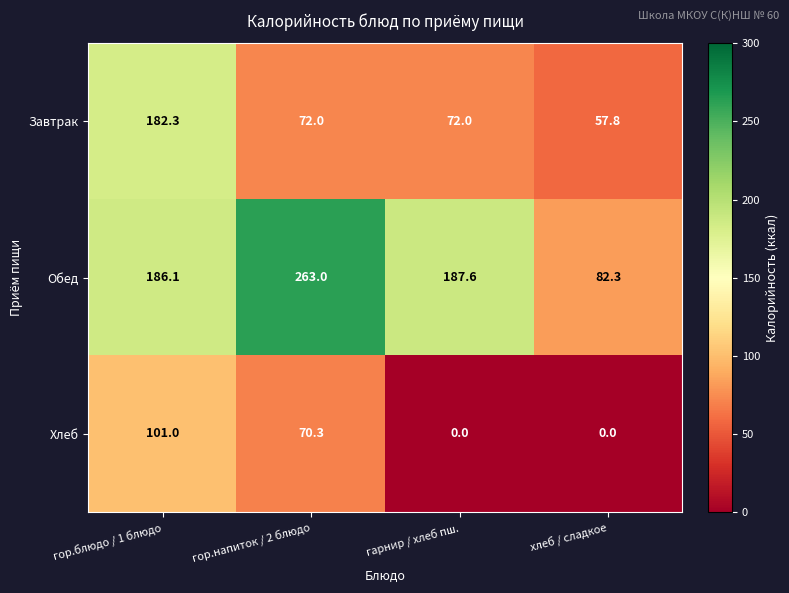

At which category is the sum across all series the highest?

гор.блюдо / 1 блюдо